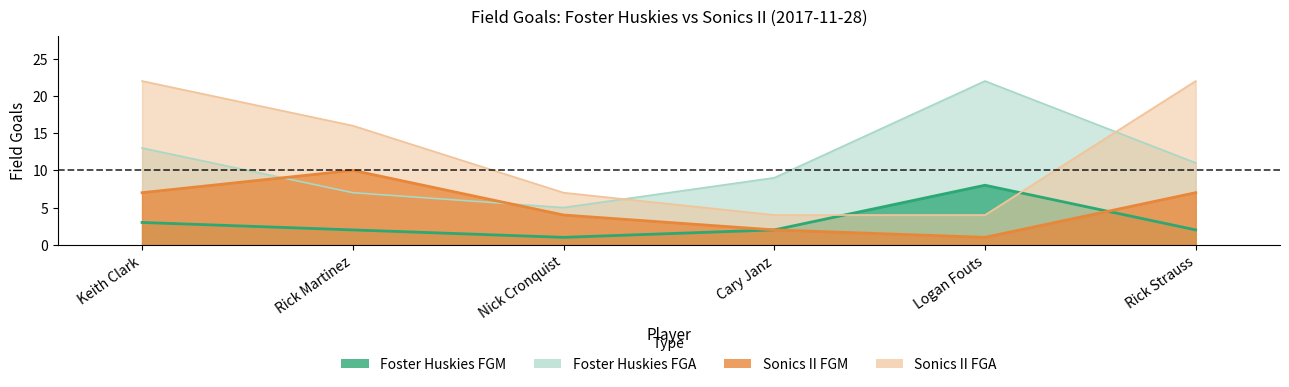

True or false: Sonics II fgm has more than 1 interior local peaks.

False